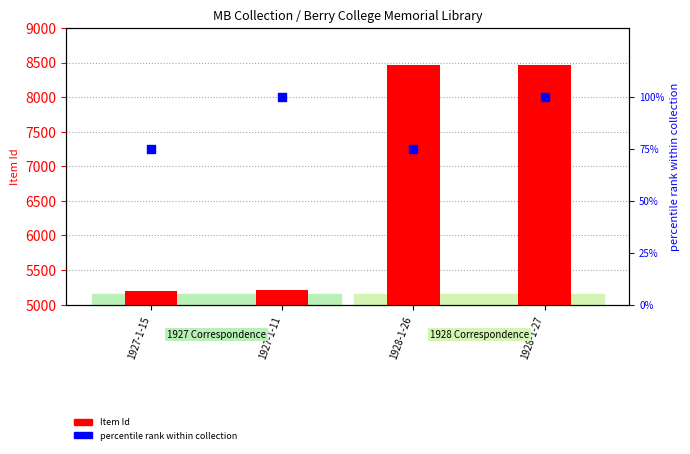

What are all the series names shown in the legend?

Item Id, percentile rank within collection